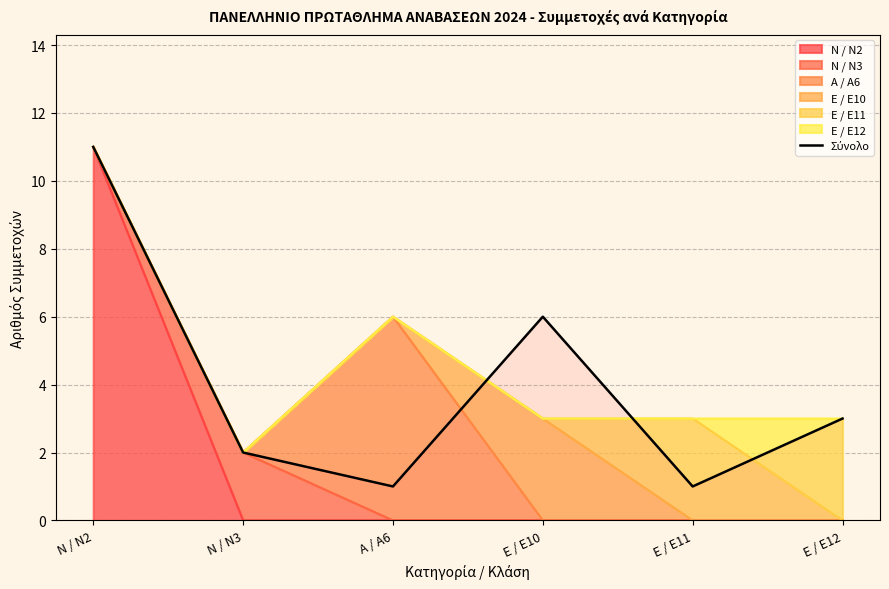

Approximately how many times larger is the value at Α / A6 compared to Ε / E11?

1.0